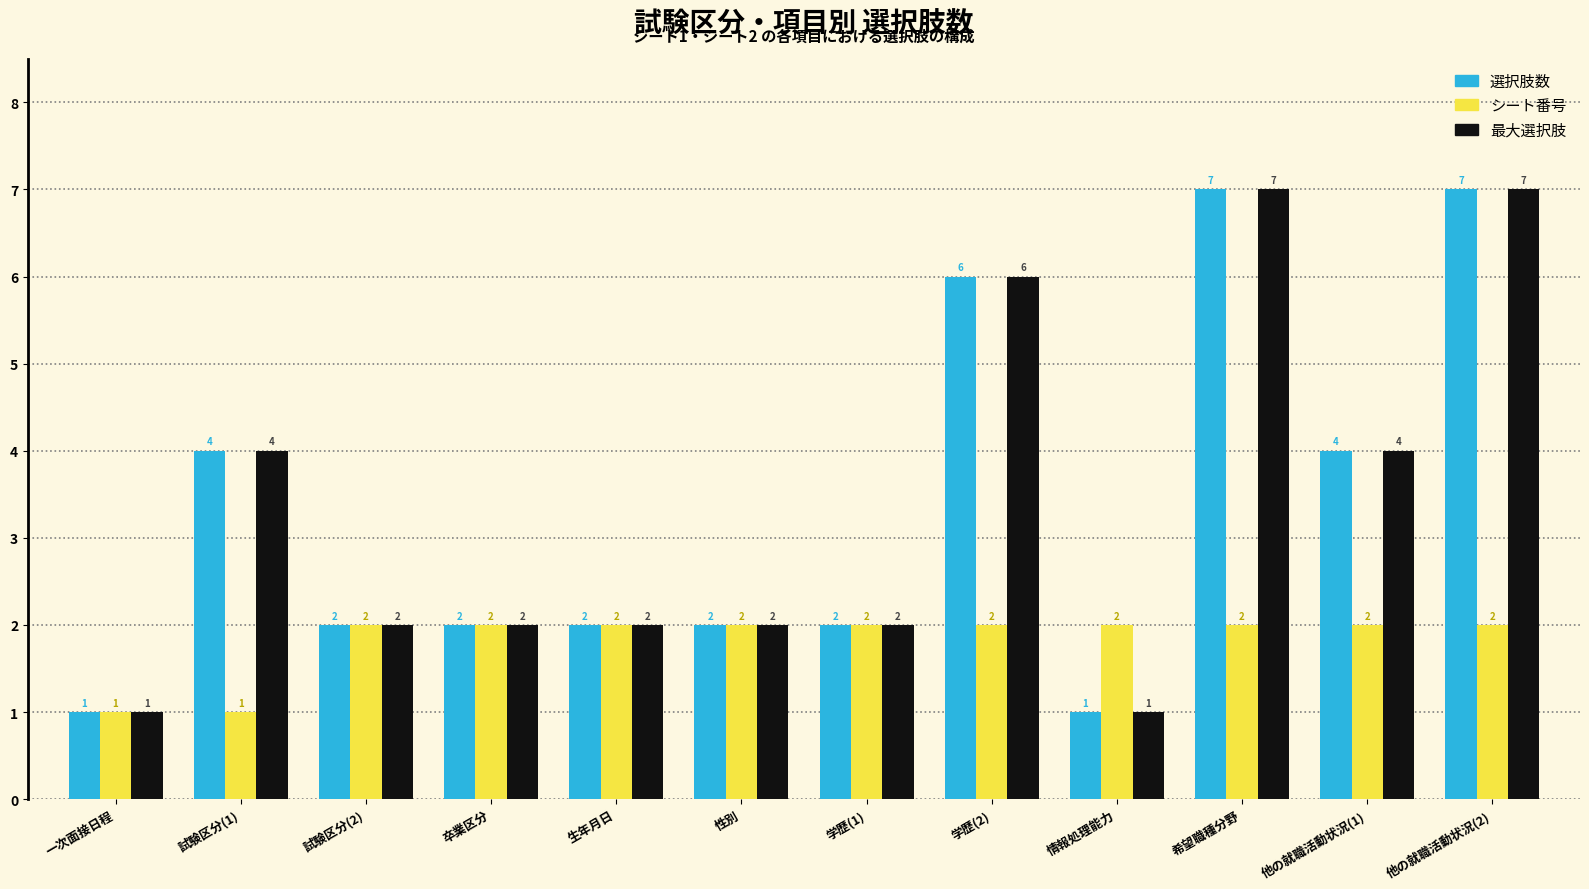

What is the value of the シート番号 bar at the 9th from the left?

2